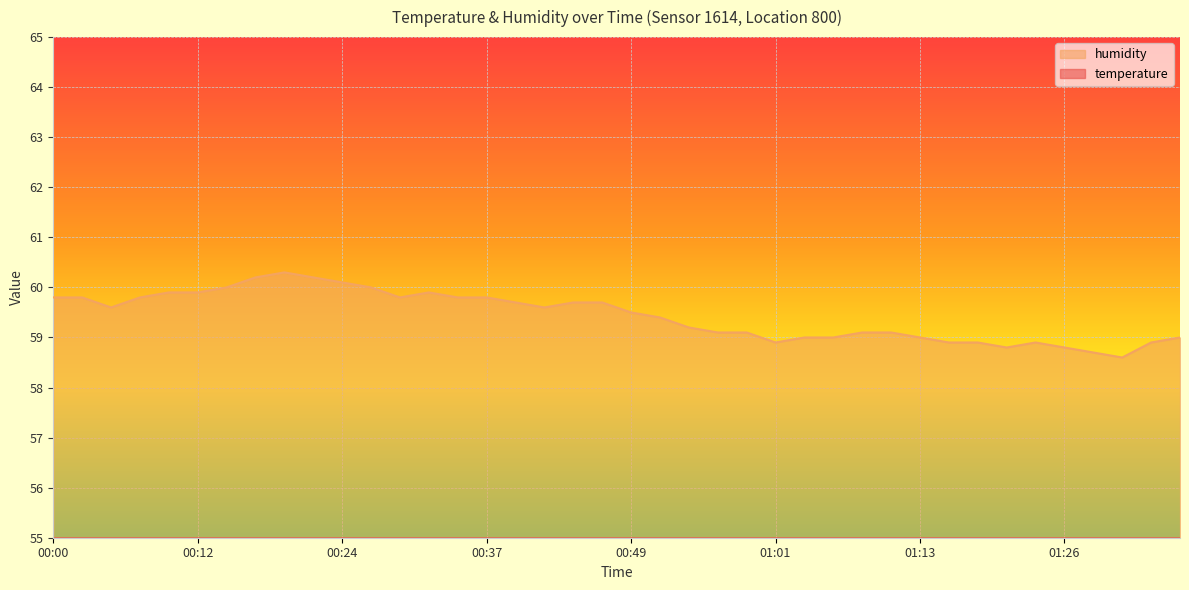

List the series in order of their peak value, highest first.

humidity, temperature